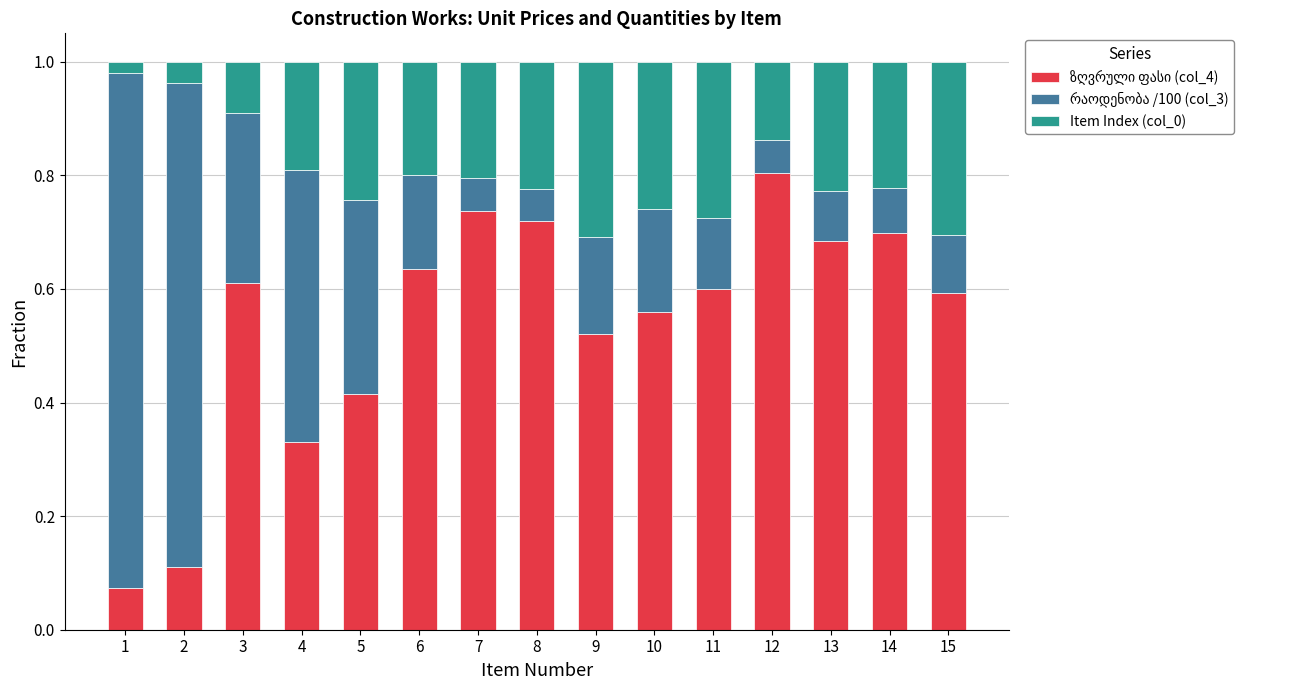

Which series has the widest spread of values?

რაოდენობა /100 (col_3)